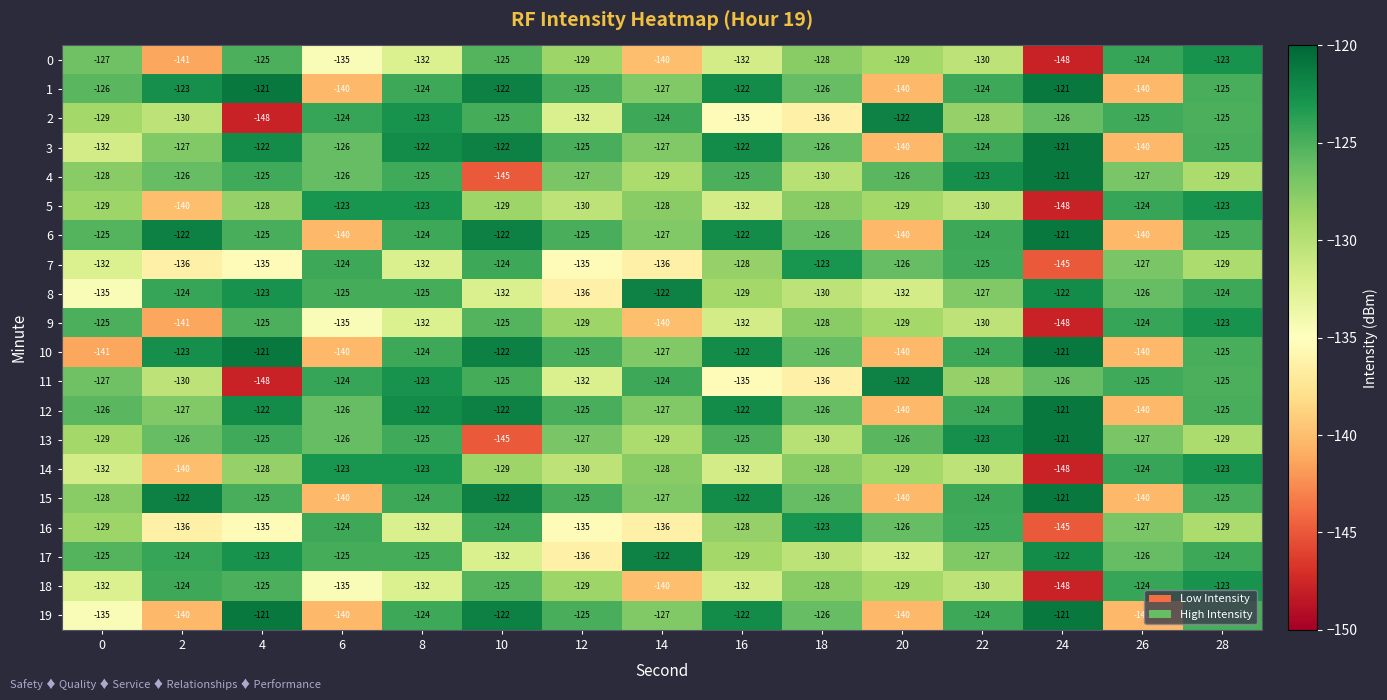

What is the difference between the 5 values at 24 and 26?

24